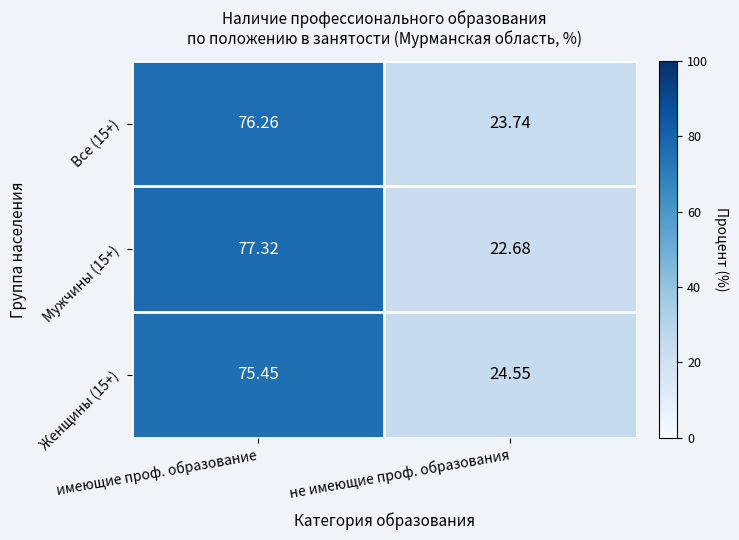

At which category does the chart reach its minimum across all series?

не имеющие проф. образования